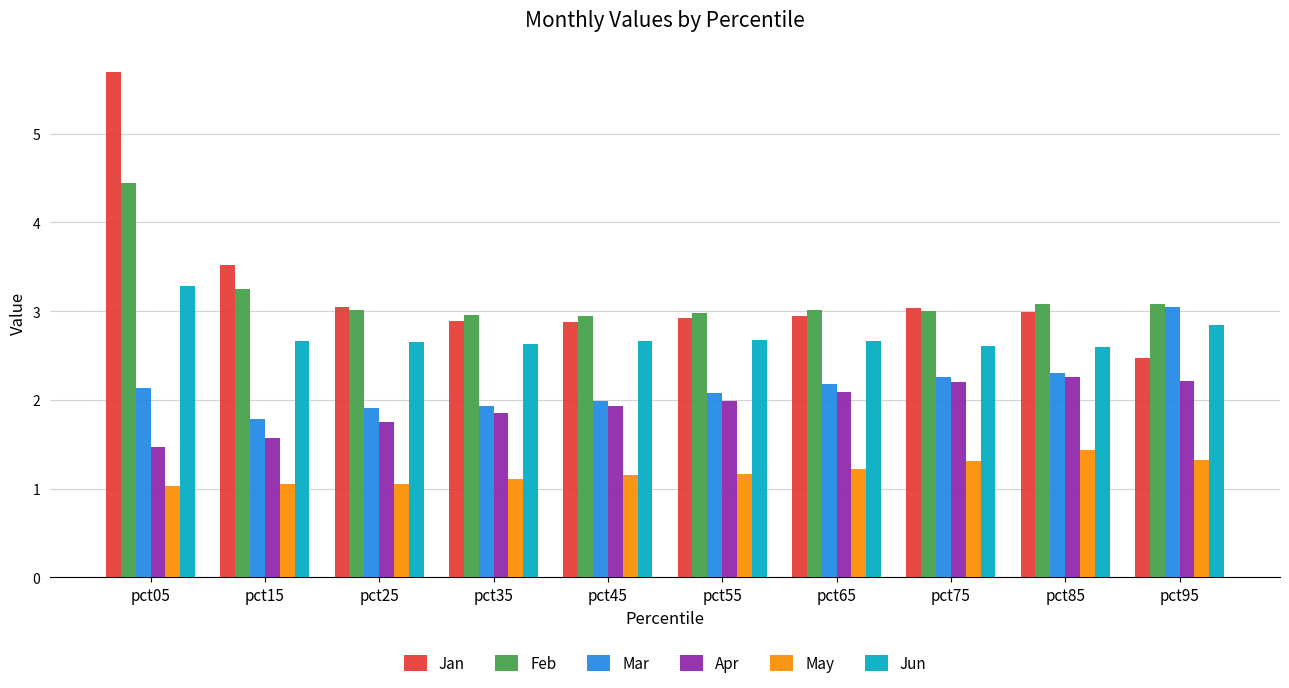

Rank the series by their maximum value, from highest to lowest.

Jan, Feb, Jun, Mar, Apr, May